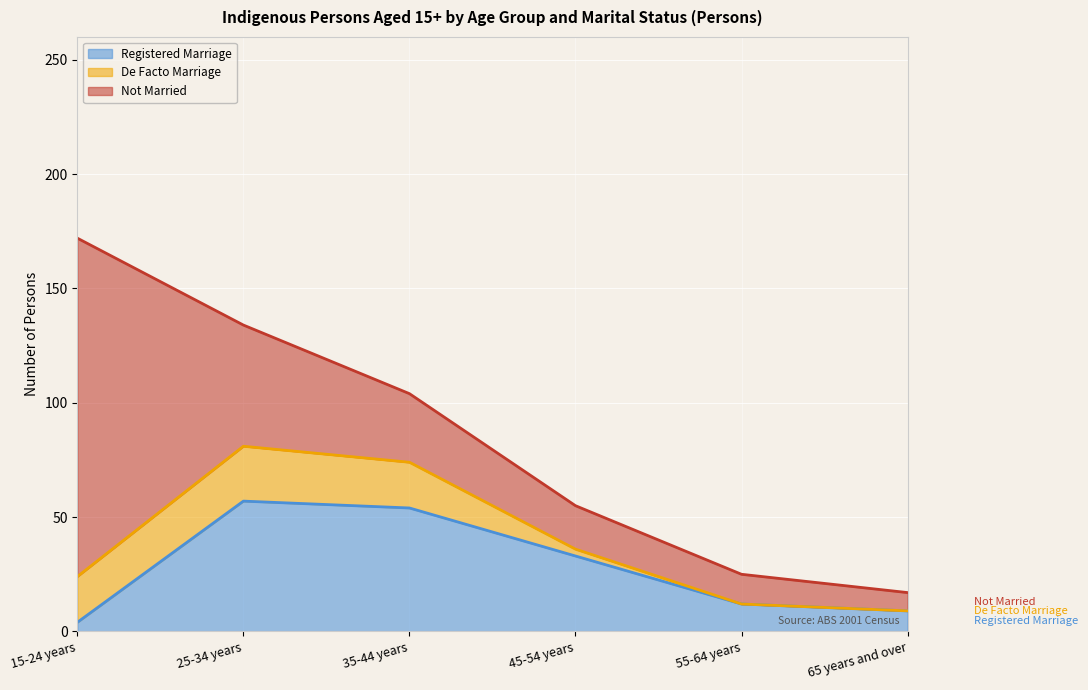

List the series in order of their peak value, lowest first.

De Facto Marriage, Registered Marriage, Not Married